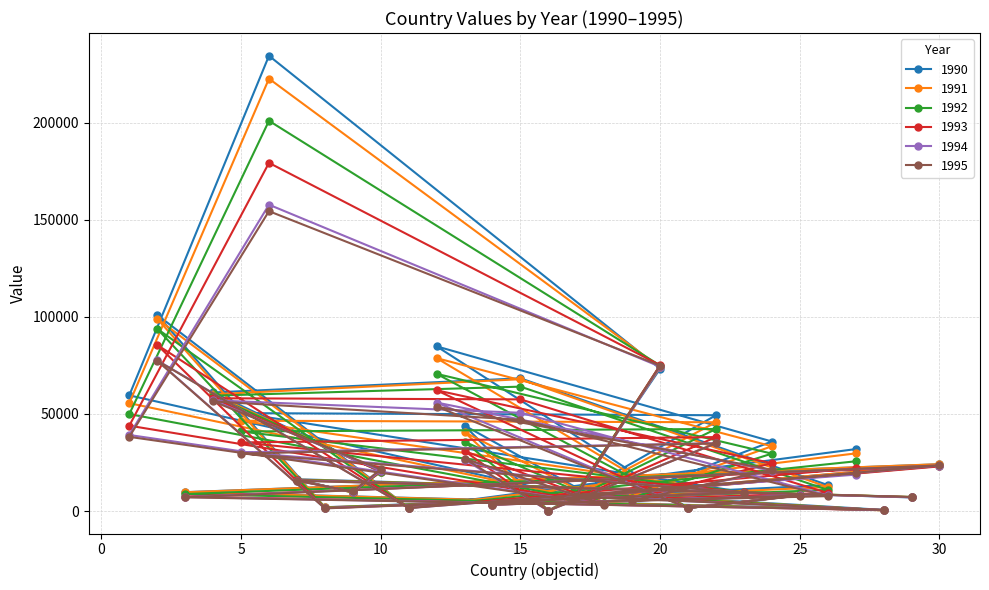

Does the chart display data point markers on the line(s)?

Yes